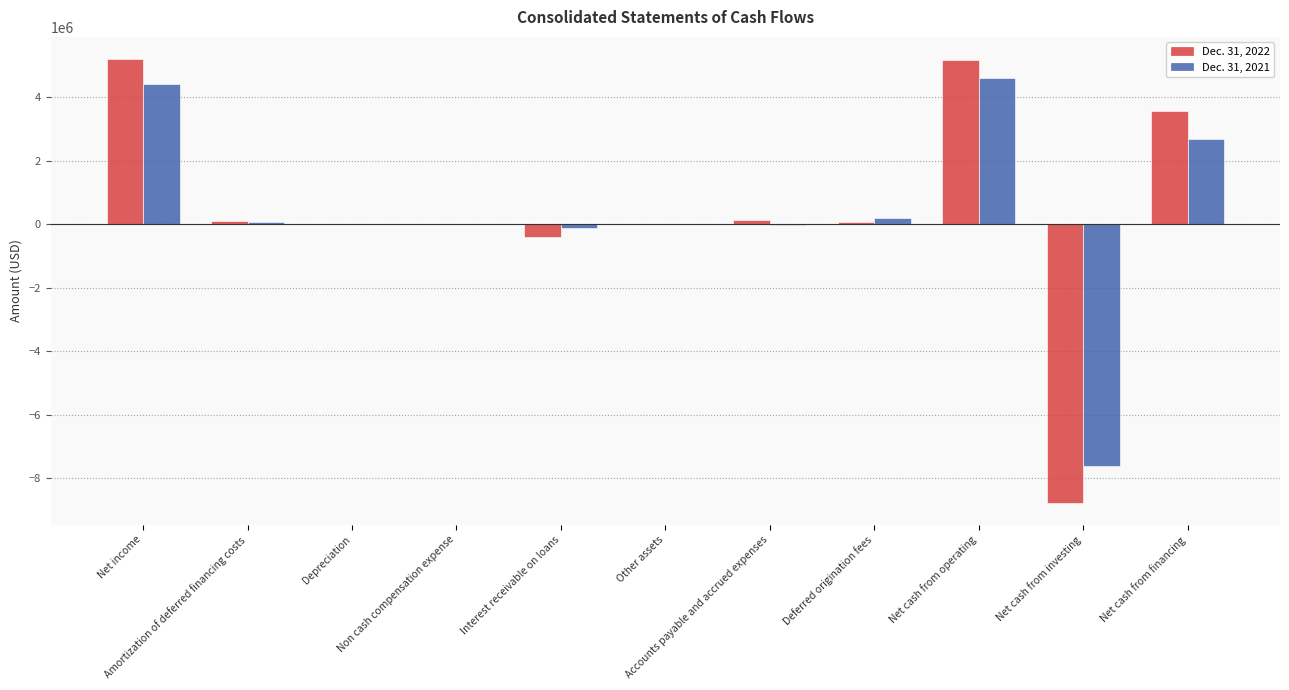

At how many categories does at least one series exceed 999274?

3